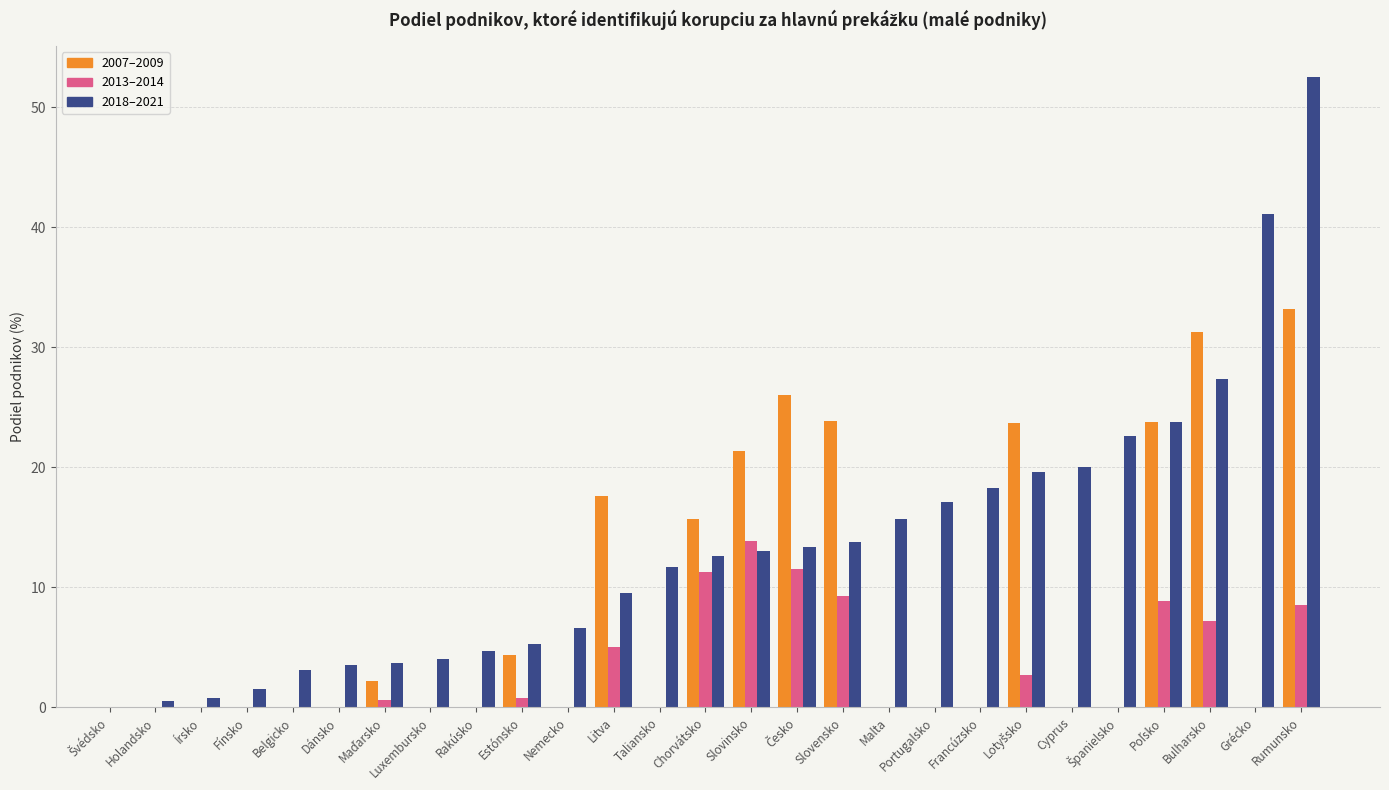

Which series changed the most between Dánsko and Slovensko?

Korupcia – hlavná prekážka (2018–2021)